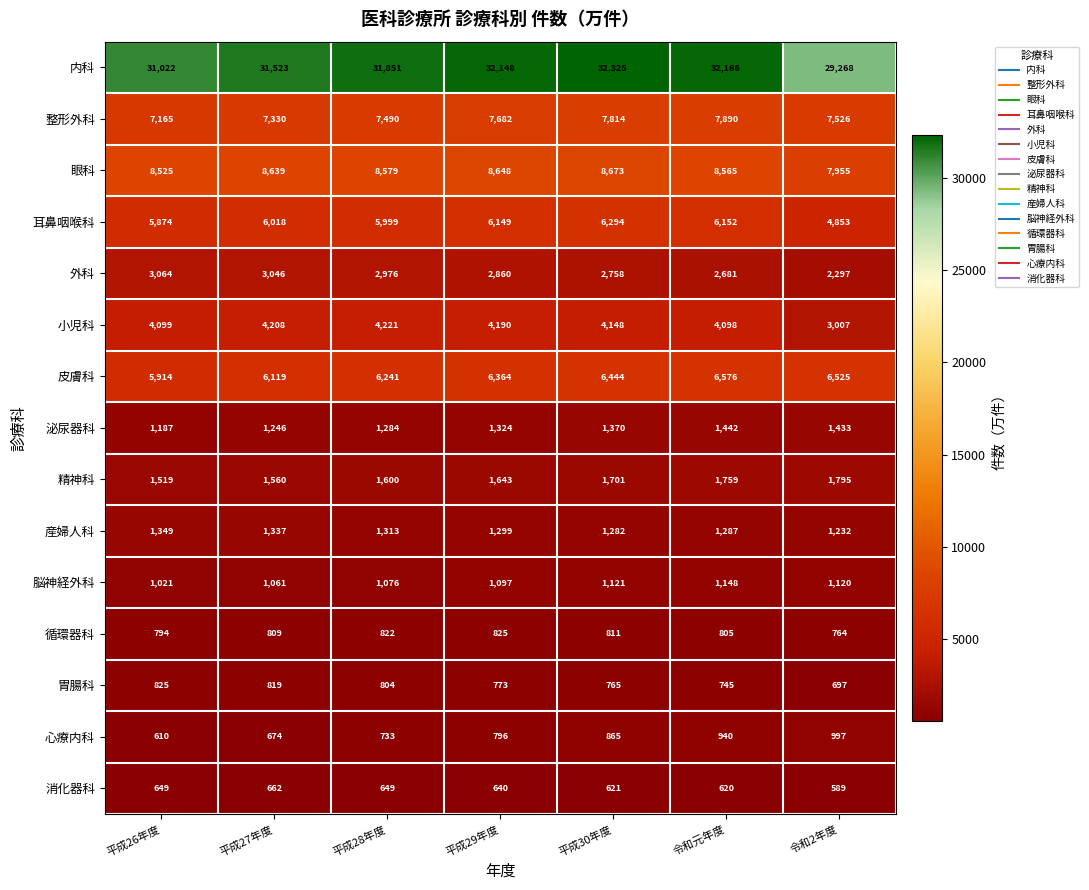

What is the difference between the maximum and second lowest values in the 眼科 series?

148